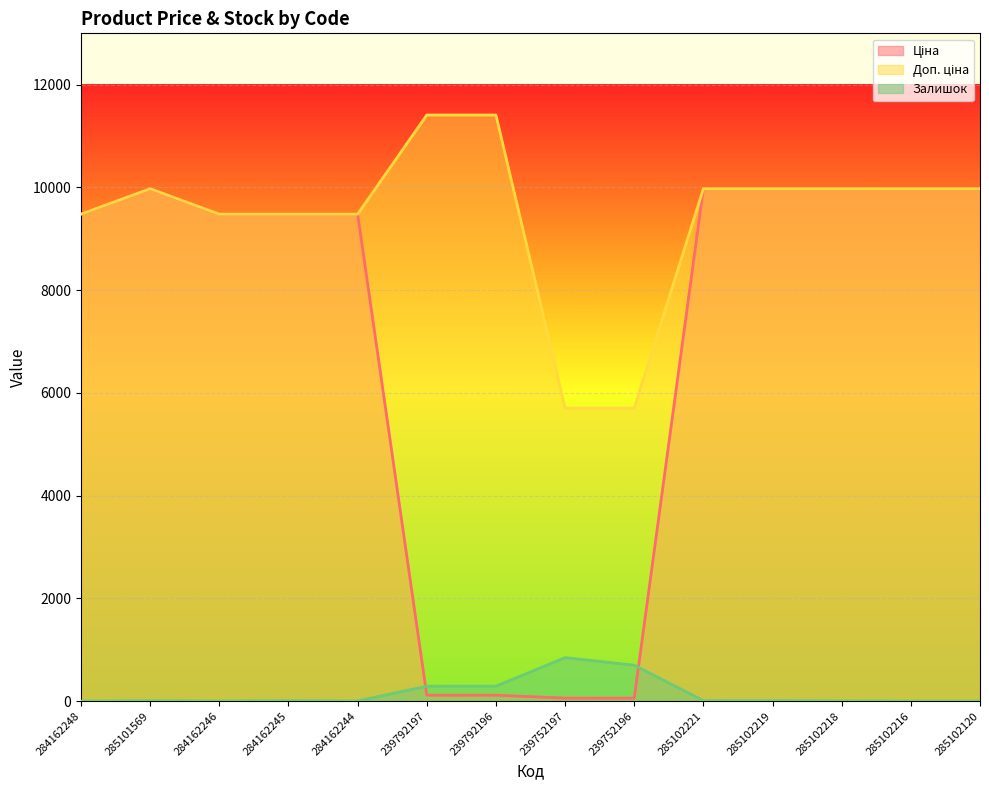

Reading left to right, what are all the values shown in this chart?

Ціна: 9480.1	9975.0	9480.1	9480.1	9480.1	114.1	114.1	57.0	57.0	9975.0	9975.0	9975.0	9975.0	9975.0
Доп. ціна: 9480.1	9975.0	9480.1	9480.1	9480.1	11410.0	11410.0	5705.0	5705.0	9975.0	9975.0	9975.0	9975.0	9975.0
Залишок: 0.0	7.0	0.0	8.0	2.0	289.0	290.0	845.0	698.0	8.0	9.0	3.0	0.0	0.0